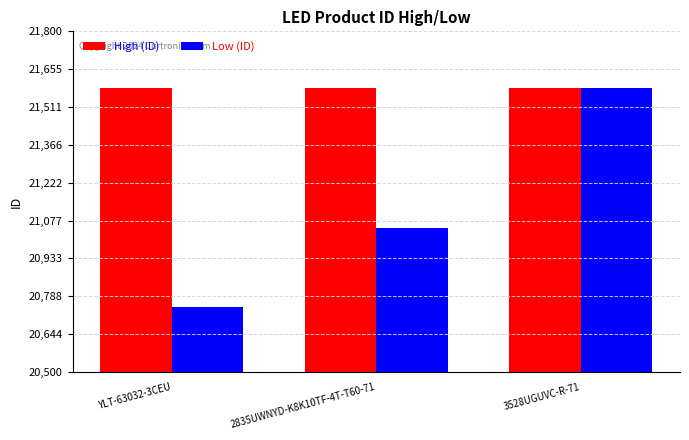

What is the sum of all High (ID) values?

64749